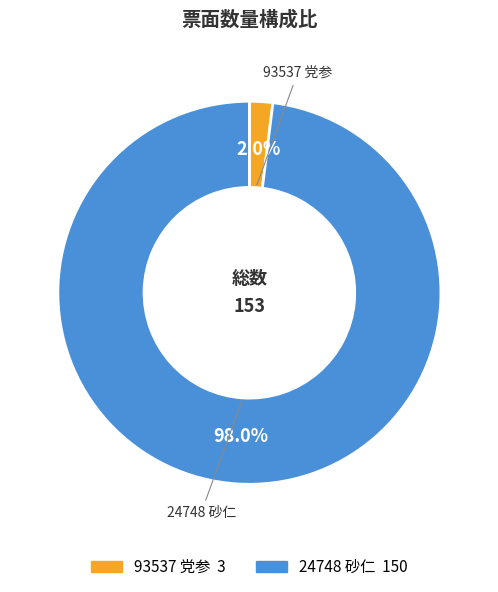

Count the number of slices in the pie.

2